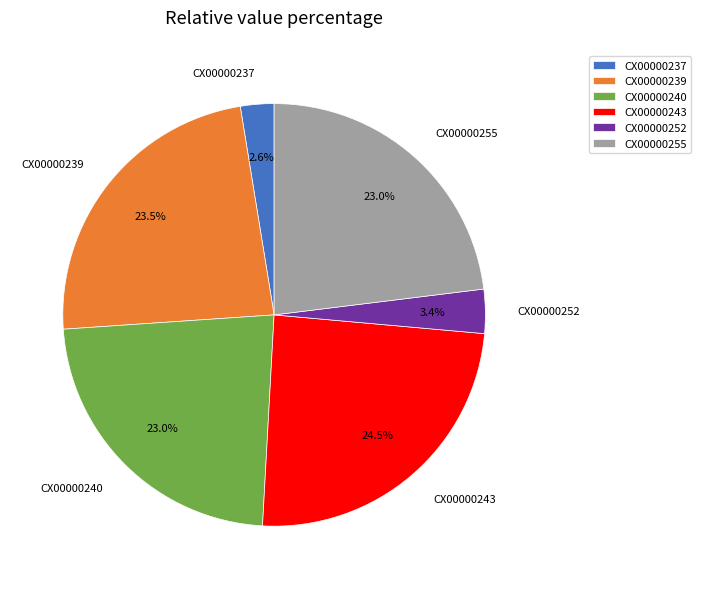

Approximately how many times larger is the value at CX00000239 compared to CX00000255?

1.0